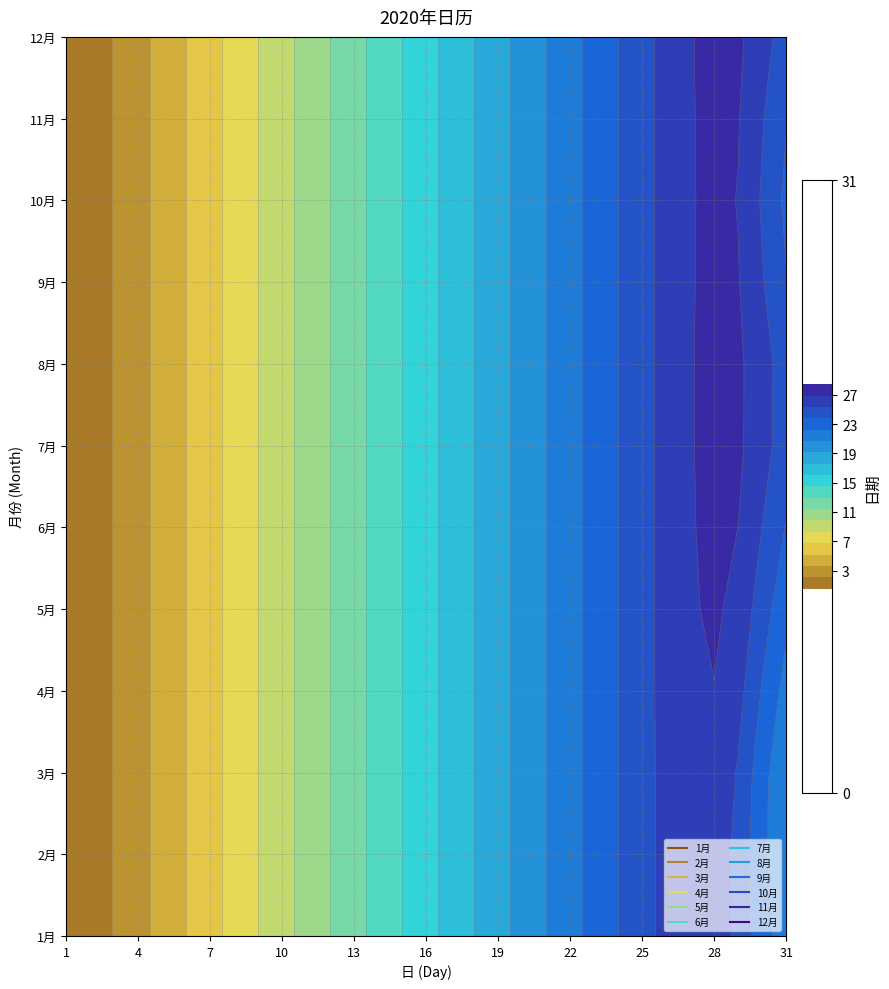

At which label does 6月 reach its peak?

30